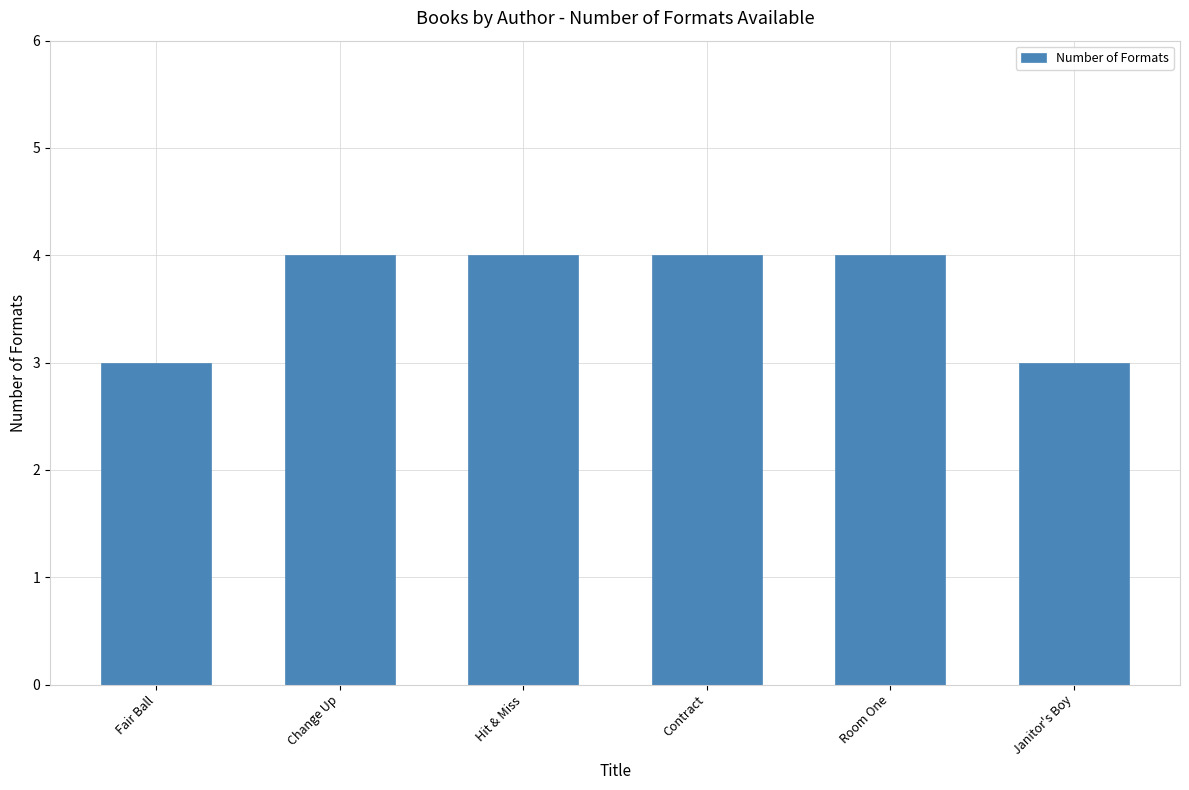

Which has a higher value, Fair Ball or Contract?

Contract